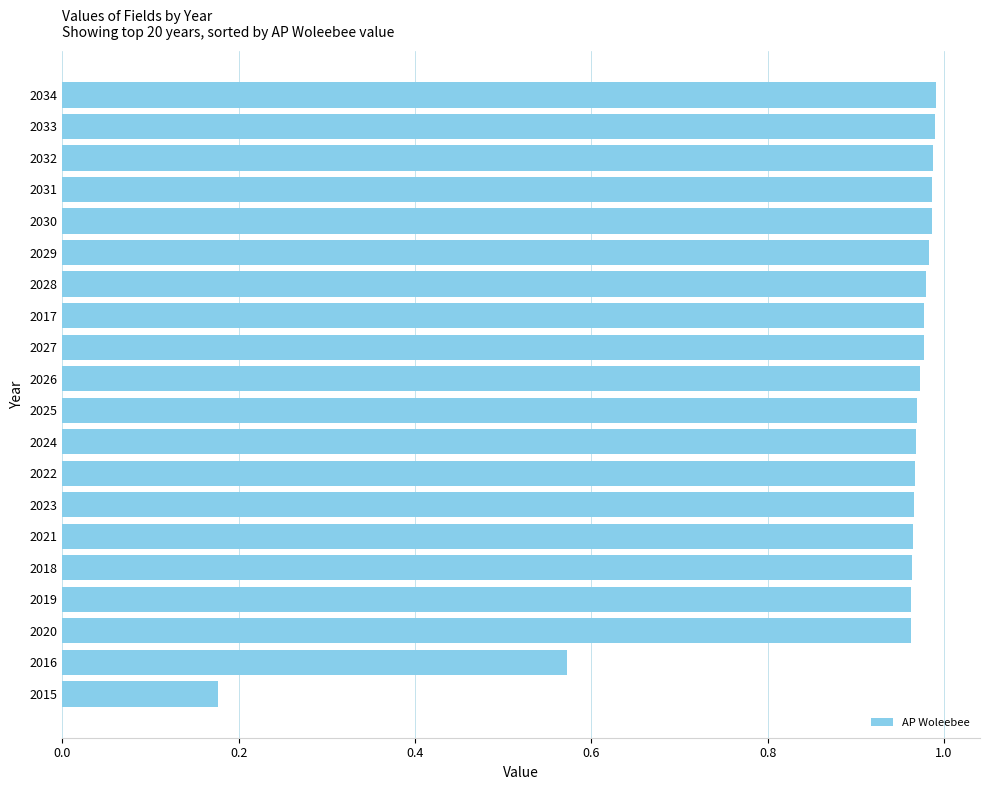

The chart shows a value of 1.0 at 2027. True or false?

True